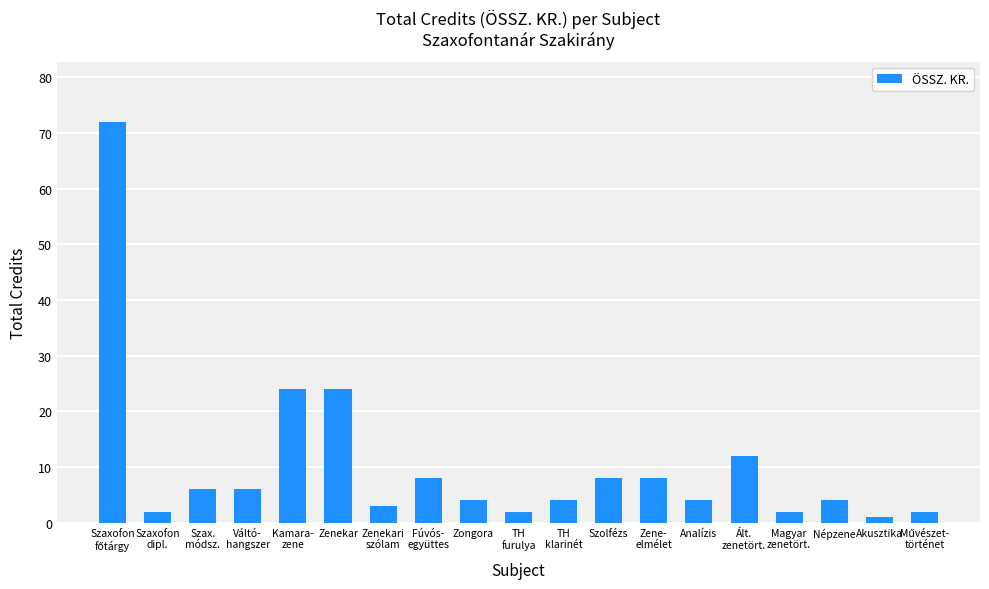

What is the greatest value displayed?

72